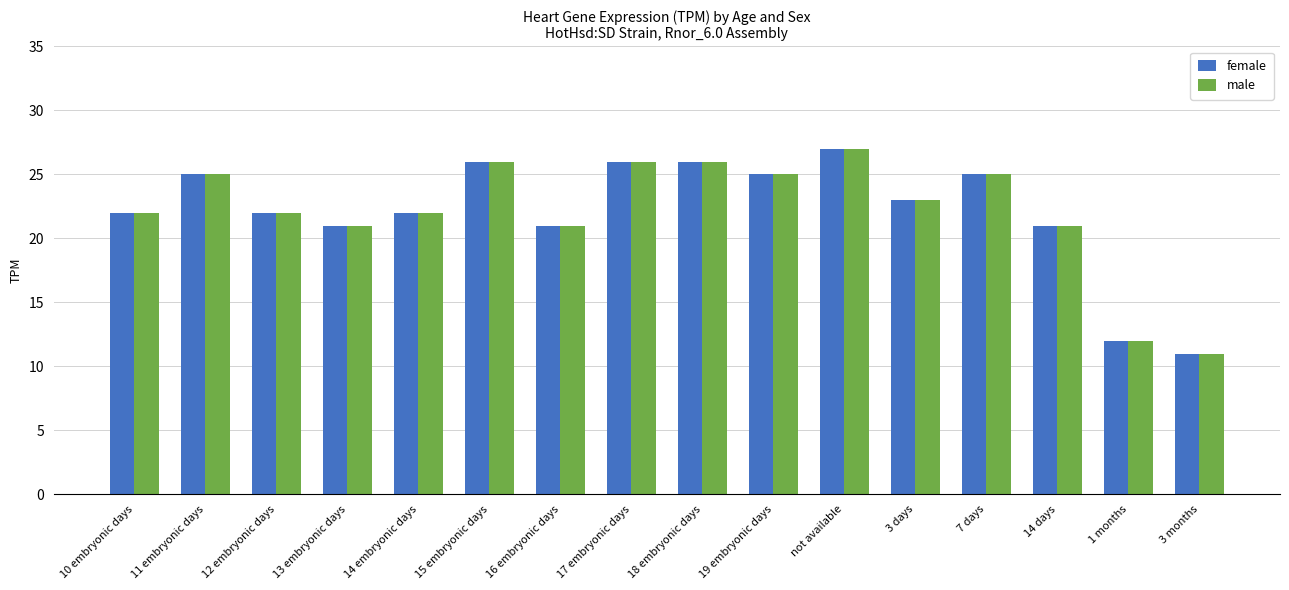

How many categories are shown in the chart?

16